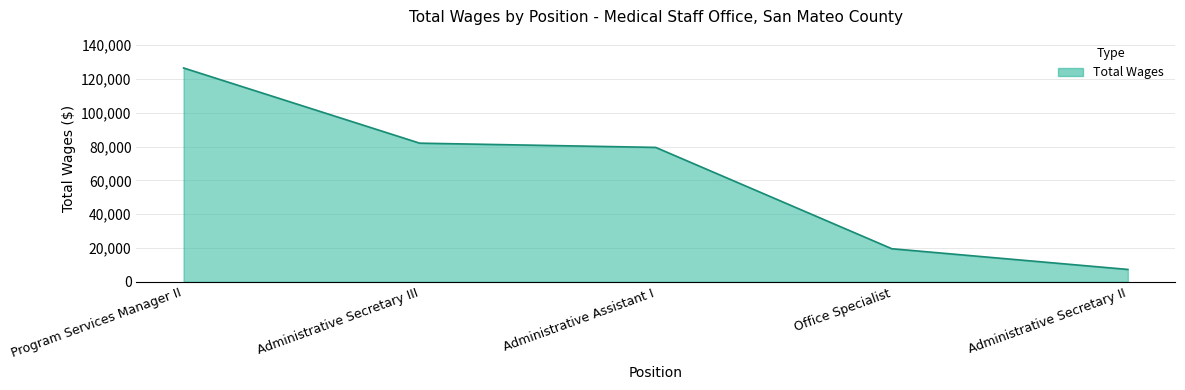

What is the minimum value shown in the chart?

7315